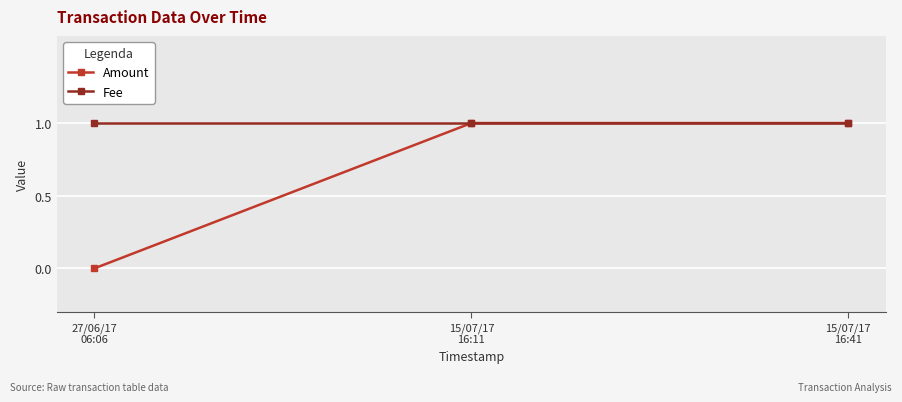

Rank the series by their average value, from lowest to highest.

Amount, Fee